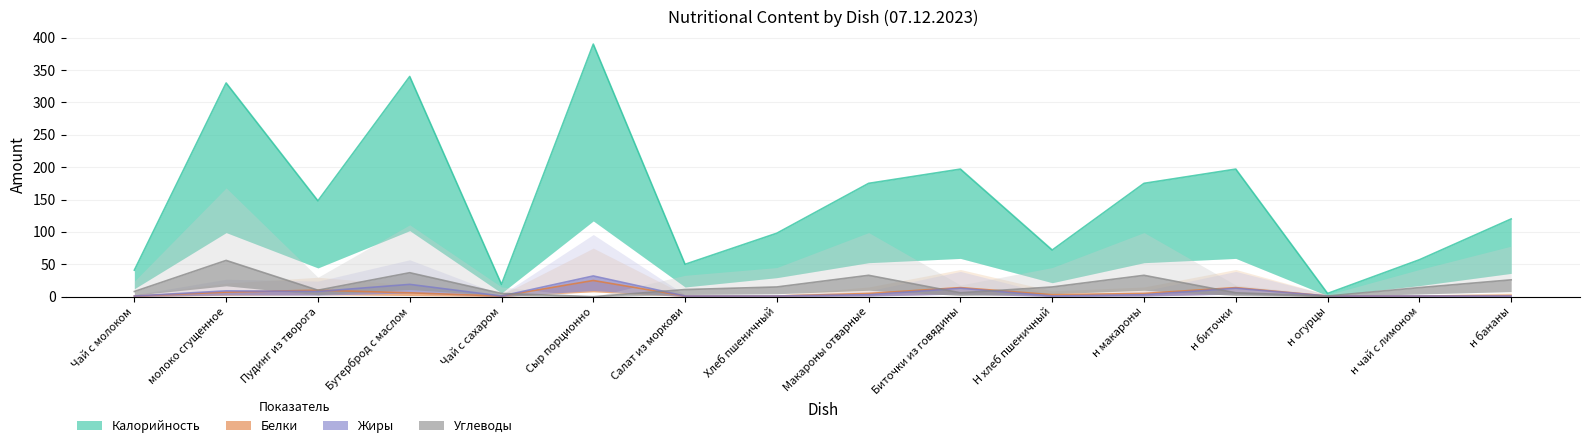

What is the label of the 1st point from the right?

н бананы